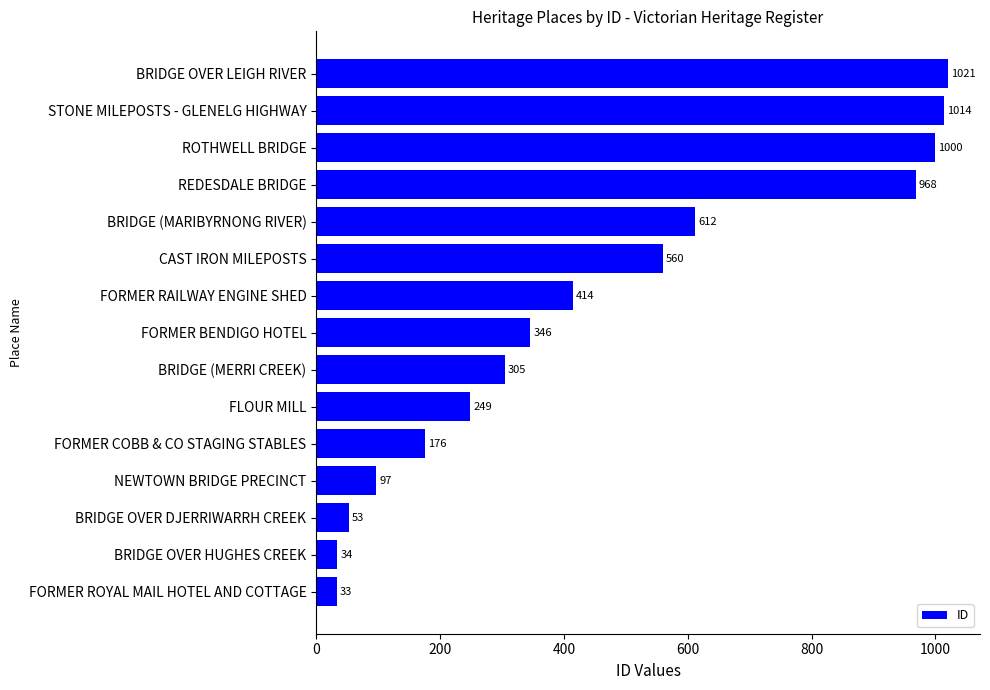

At which label is the value closest to 527?

CAST IRON MILEPOSTS